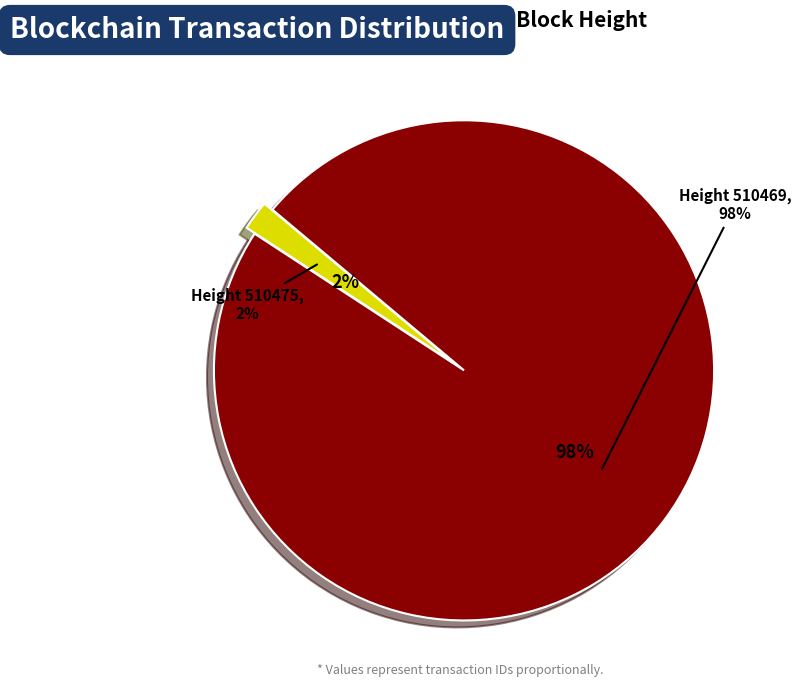

How many segments does this pie chart have?

2